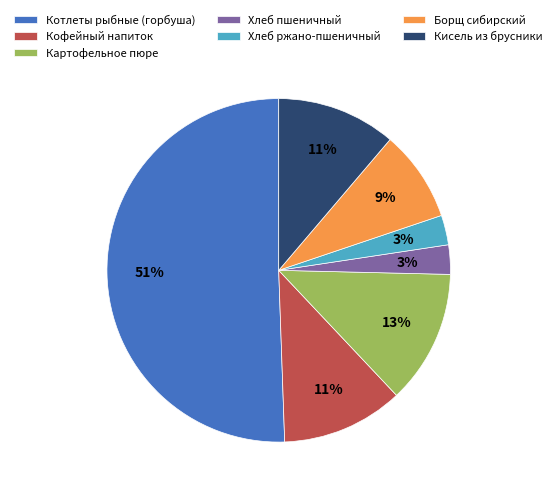

To the nearest percent, what portion does Хлеб ржано-пшеничный represent?

3%